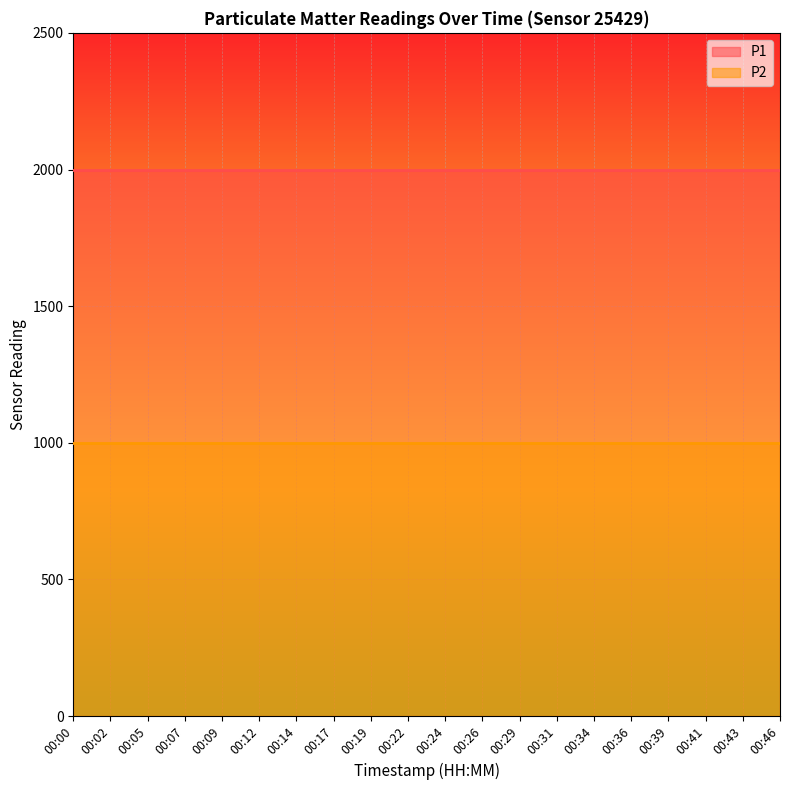

Reading right to left, extract all data points from this chart.

P1: 1999.9	1999.9	1999.9	1999.9	1999.9	1999.9	1999.9	1999.9	1999.9	1999.9	1999.9	1999.9	1999.9	1999.9	1999.9	1999.9	1999.9	1999.9	1999.9	1999.9
P2: 999.9	999.9	999.9	999.9	999.9	999.9	999.9	999.9	999.9	999.9	999.9	999.9	999.9	999.9	999.9	999.9	999.9	999.9	999.9	999.9